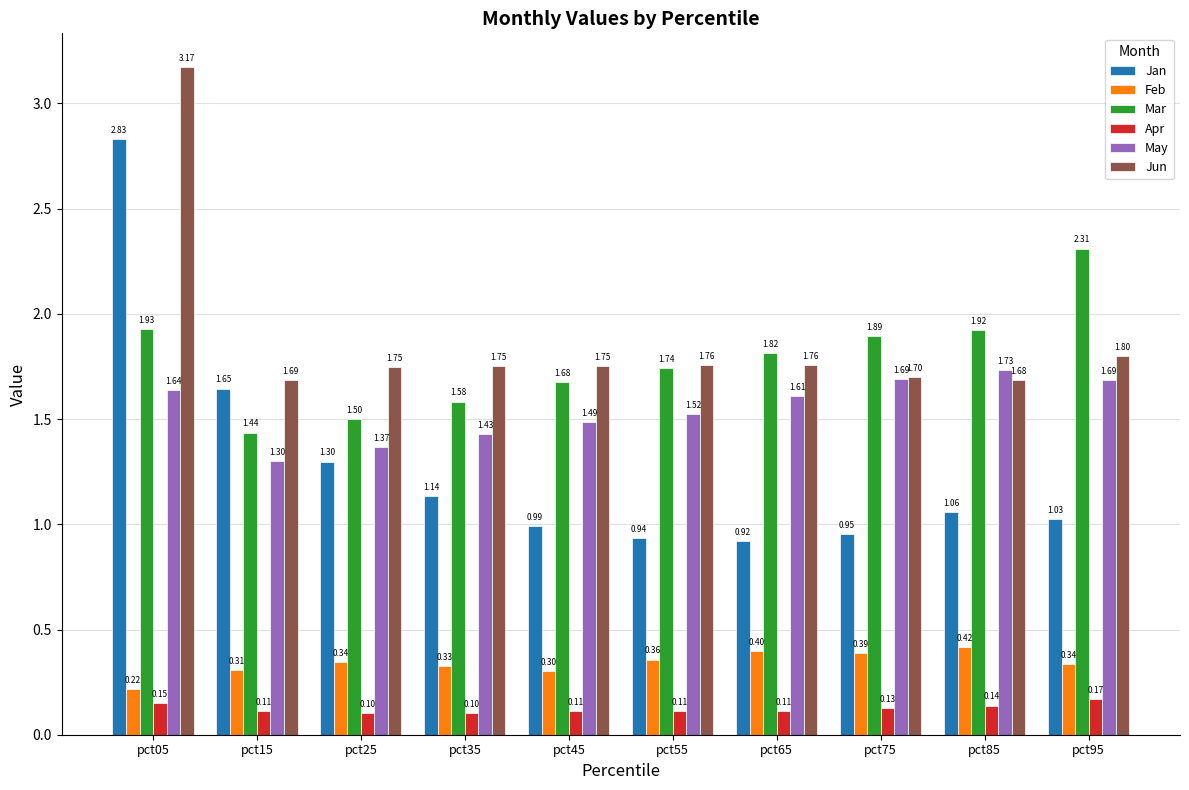

What is the difference between the maximum and minimum values in the Jun series?

1.5